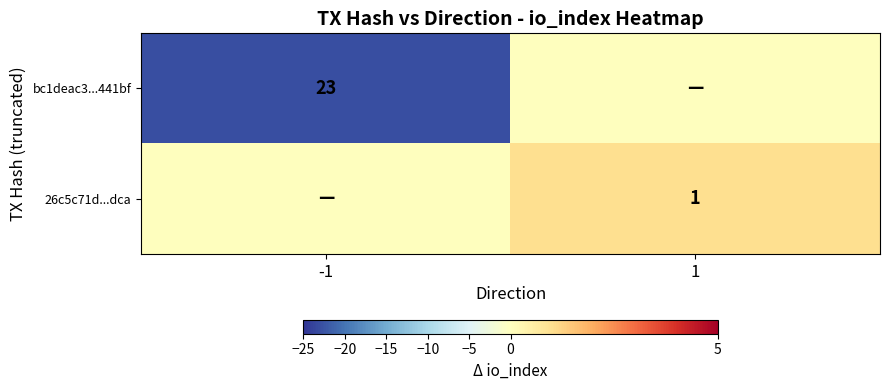

True or false: 26c5c71d...dca has a value of 1 at 1.

True